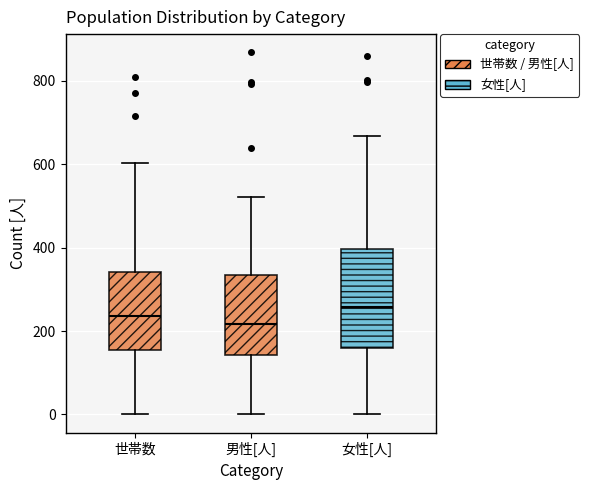

Reading left to right, read every box against the y-axis: the position of its median line, the range the box covers, and the ends of its whiskers. The values are not printed on the chart, so give them approximately, as read against the axis.

世帯数: median 240, box 160 to 340, whiskers 0 to 600
男性[人]: median 220, box 140 to 340, whiskers 0 to 520
女性[人]: median 260, box 160 to 400, whiskers 0 to 660